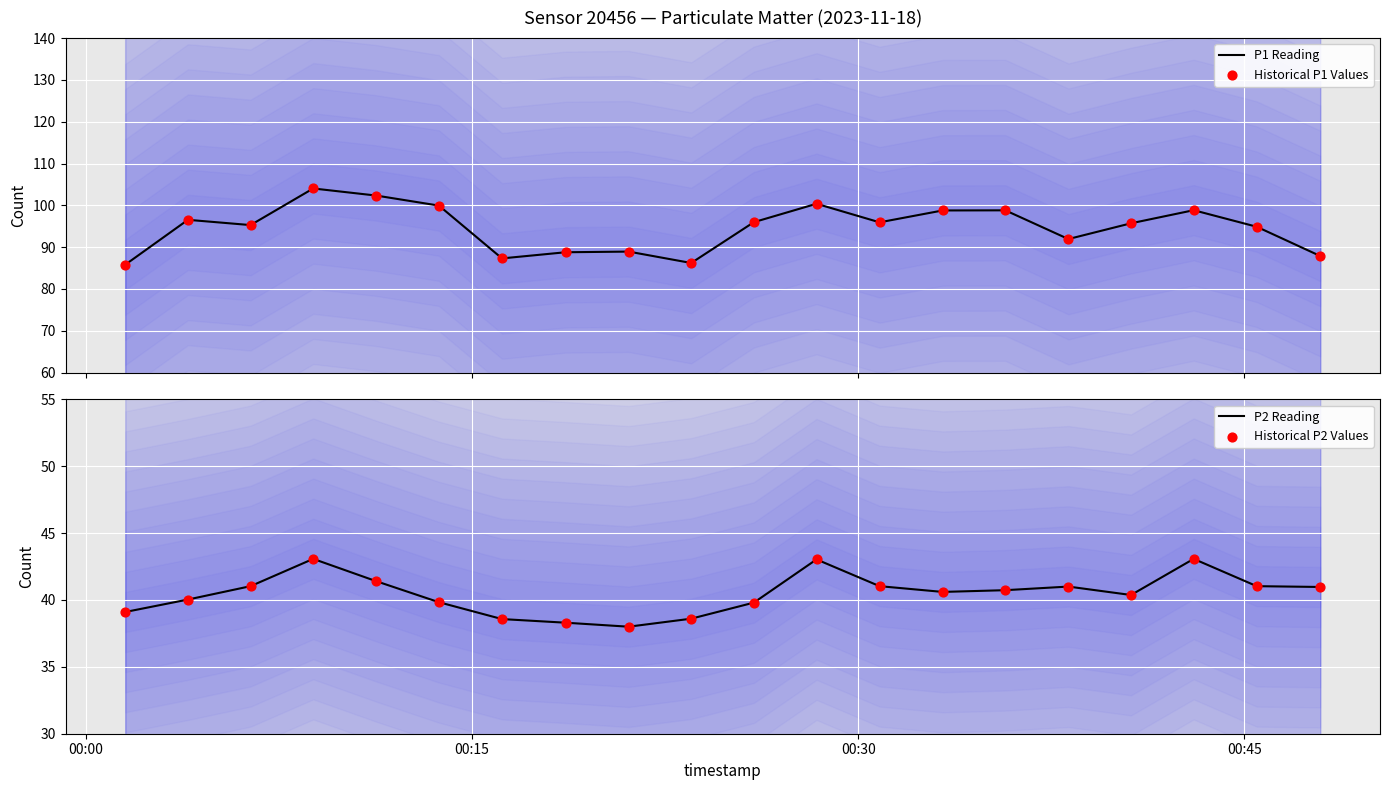

What is the highest value of the P1 Reading series?

104.0